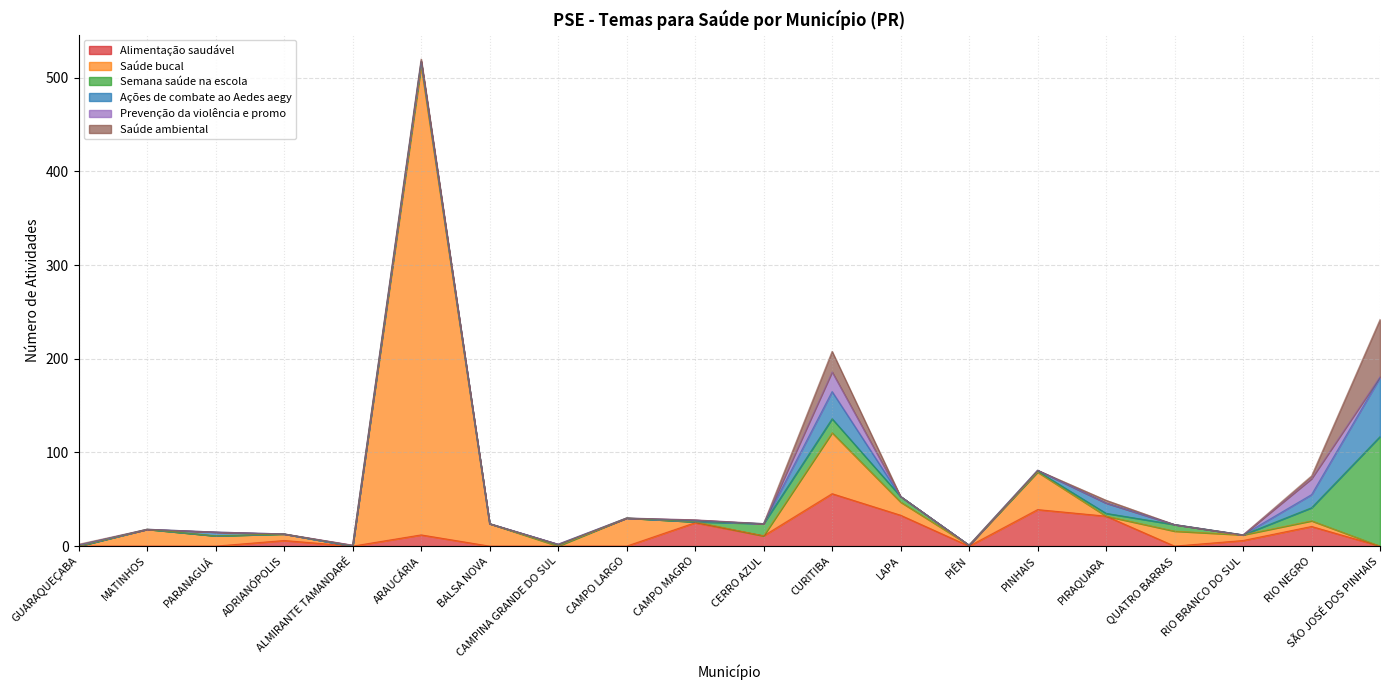

What is the average value of the Semana saúde na escola series?

9